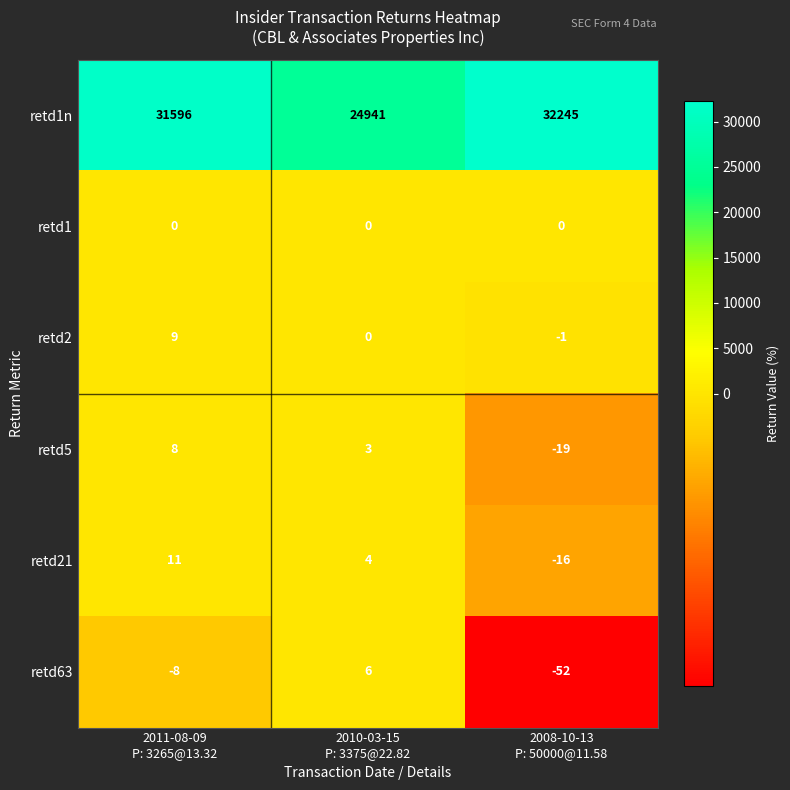

At how many categories does at least one series exceed 14225?

3